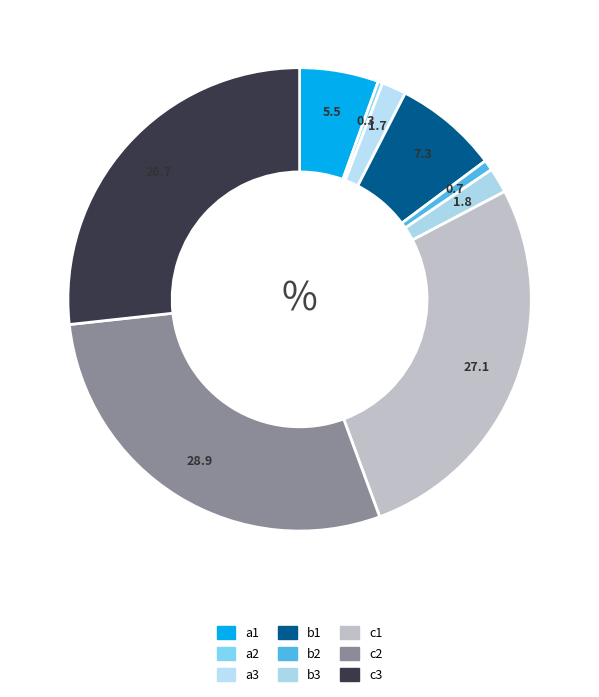

Is it true that a2 is 1% of the pie?

False